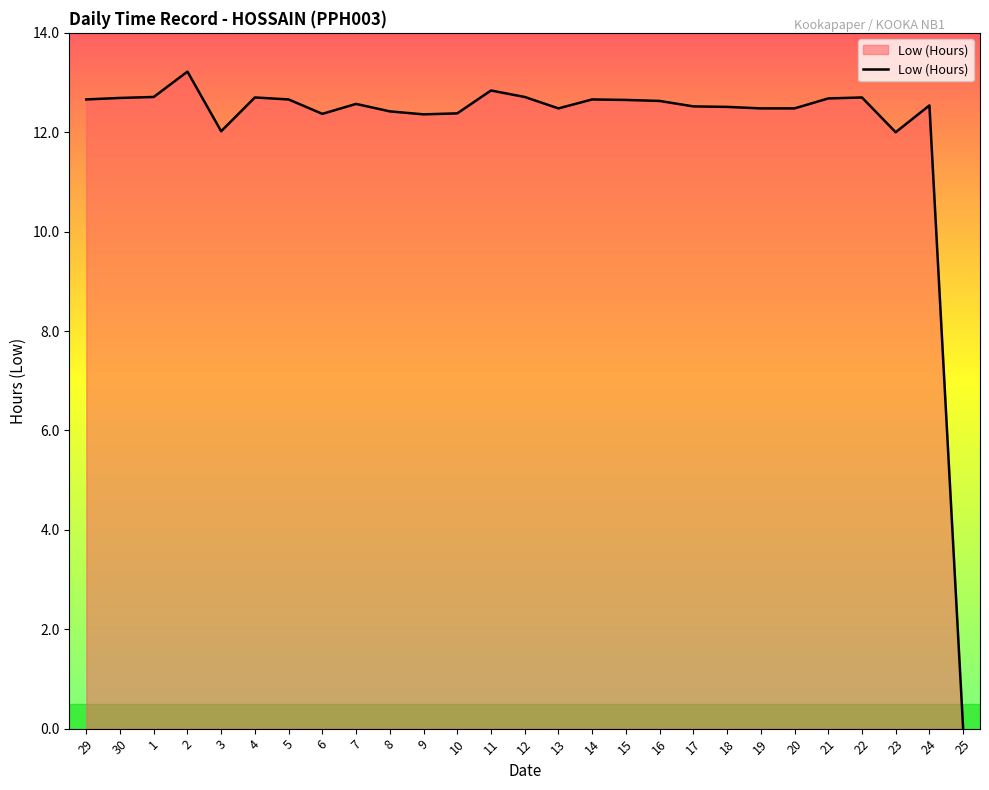

What is the ratio of the value at 16 to the value at 6?

1.0